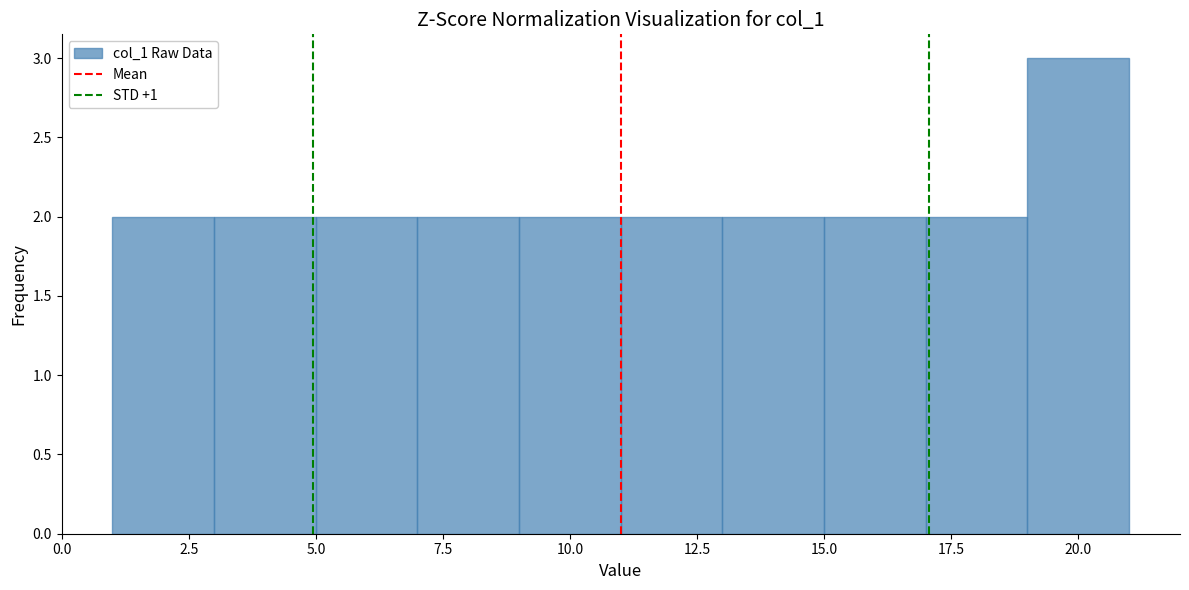

Reading left to right, transcribe this chart: for each bar, give the range it covers on the x-axis and its height. The values are not printed on the chart, so give them approximately, as read against the axis.

1 to 3: 2
3 to 5: 2
5 to 7: 2
7 to 9: 2
9 to 11: 2
11 to 13: 2
13 to 15: 2
15 to 17: 2
17 to 19: 2
19 to 21: 3